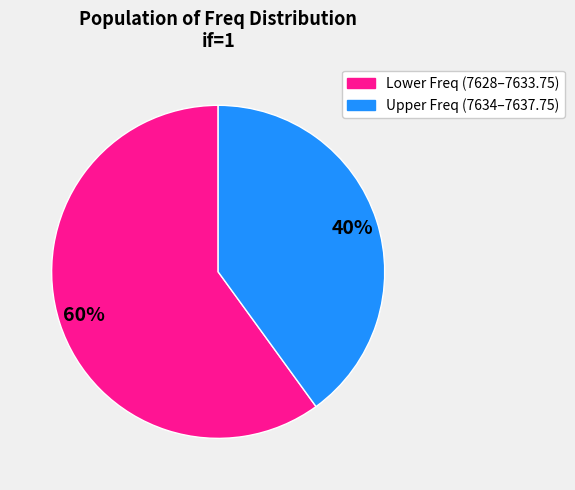

Is there any slice that represents more than half of the pie?

Yes